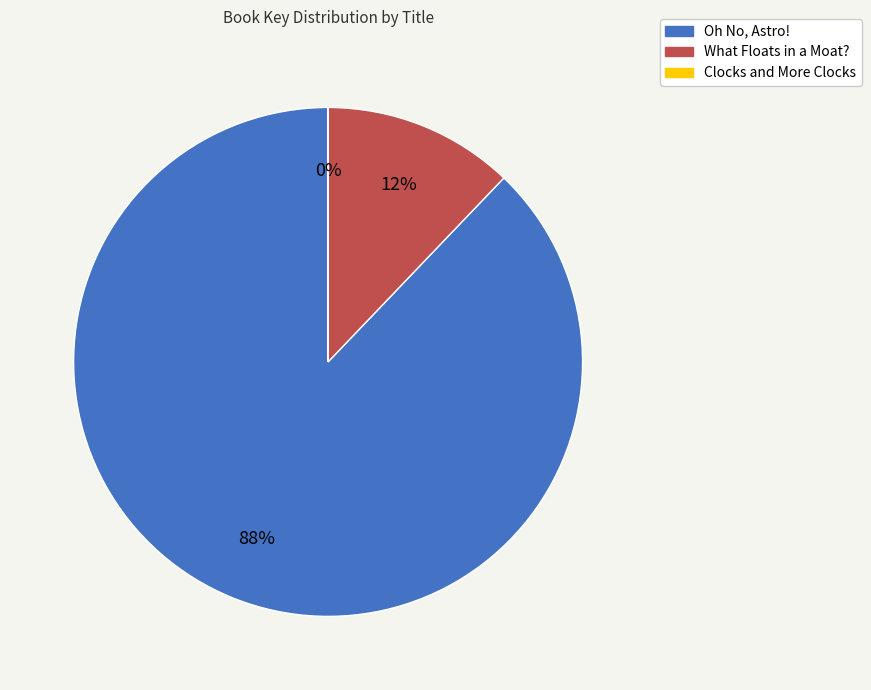

Which slice is the largest?

Oh No, Astro!